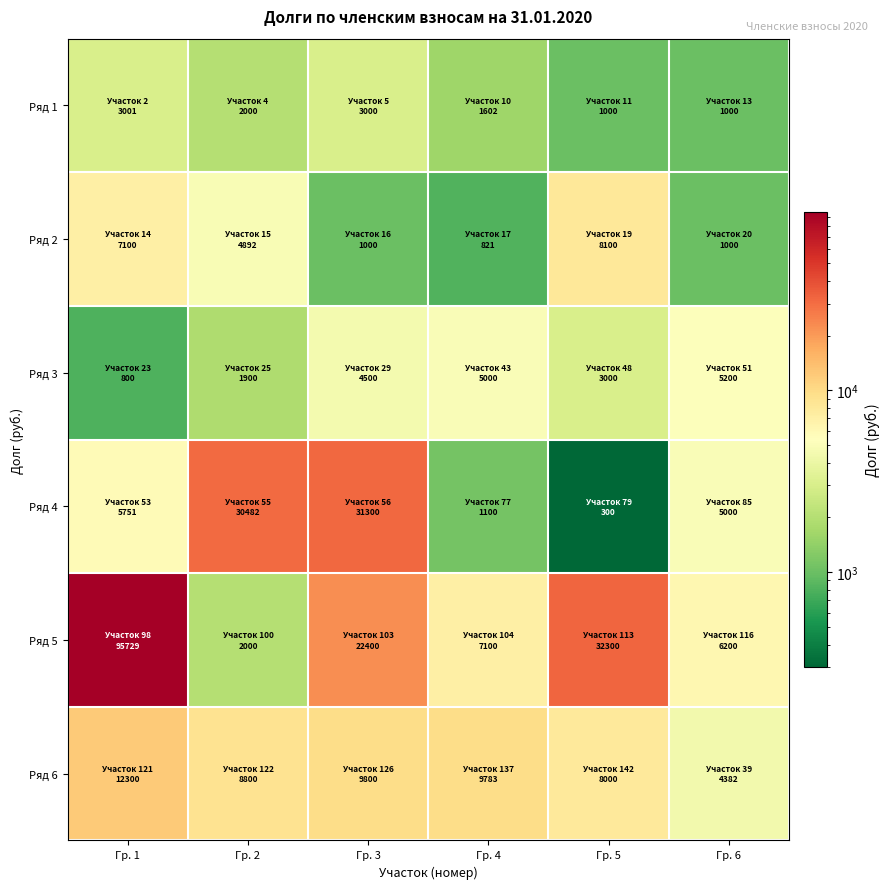

Reading left to right, transcribe all the data shown in this chart.

Ряд 1: Гр. 1=3001.1	Гр. 2=2000.0	Гр. 3=3000.0	Гр. 4=1602.0	Гр. 5=1000.0	Гр. 6=1000.0
Ряд 2: Гр. 1=7100.0	Гр. 2=4892.5	Гр. 3=1000.0	Гр. 4=821.0	Гр. 5=8100.0	Гр. 6=1000.0
Ряд 3: Гр. 1=800.0	Гр. 2=1900.0	Гр. 3=4500.0	Гр. 4=5000.0	Гр. 5=3000.0	Гр. 6=5200.0
Ряд 4: Гр. 1=5750.8	Гр. 2=30482.2	Гр. 3=31300.0	Гр. 4=1100.0	Гр. 5=300.0	Гр. 6=5000.0
Ряд 5: Гр. 1=95729.0	Гр. 2=2000.0	Гр. 3=22400.0	Гр. 4=7100.0	Гр. 5=32300.0	Гр. 6=6200.0
Ряд 6: Гр. 1=12300.1	Гр. 2=8800.0	Гр. 3=9800.0	Гр. 4=9783.0	Гр. 5=8000.0	Гр. 6=4381.7